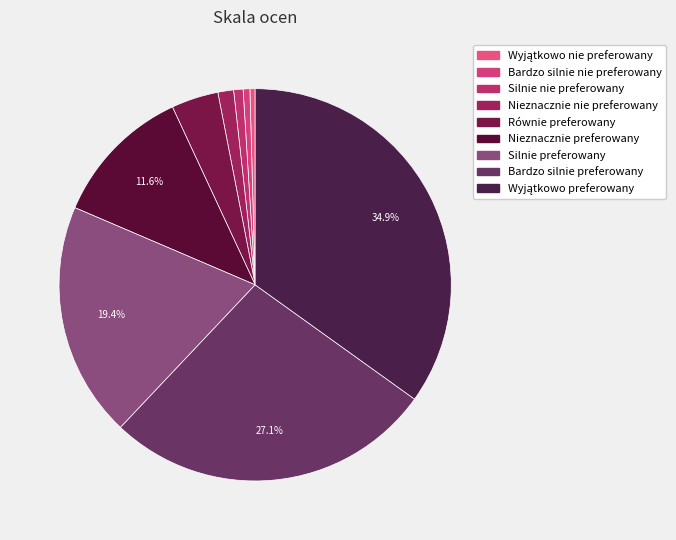

How many slices are in this pie chart?

9